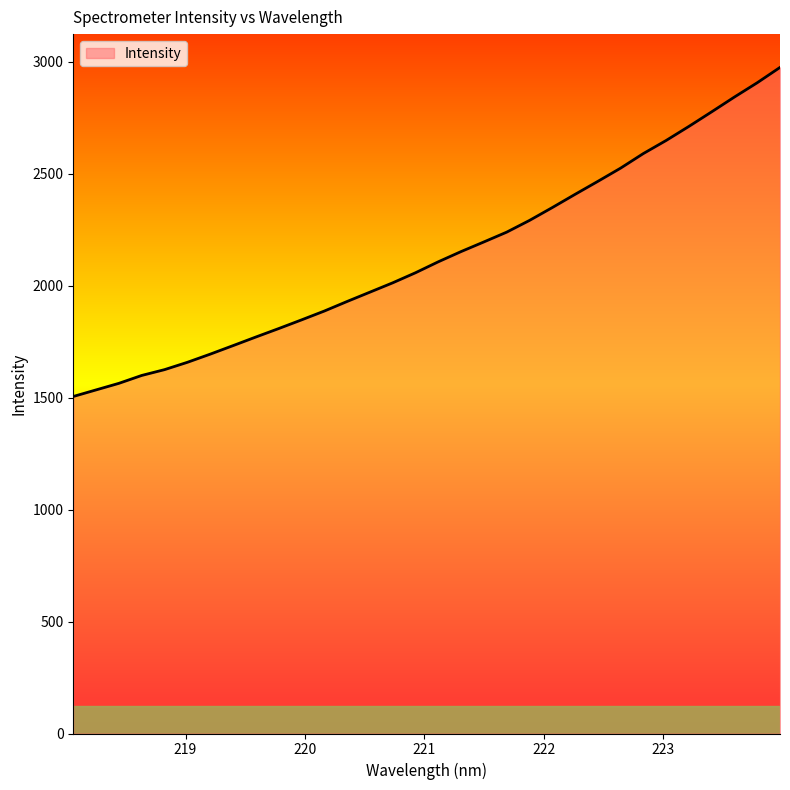

What is the minimum value shown in the chart?

1505.3